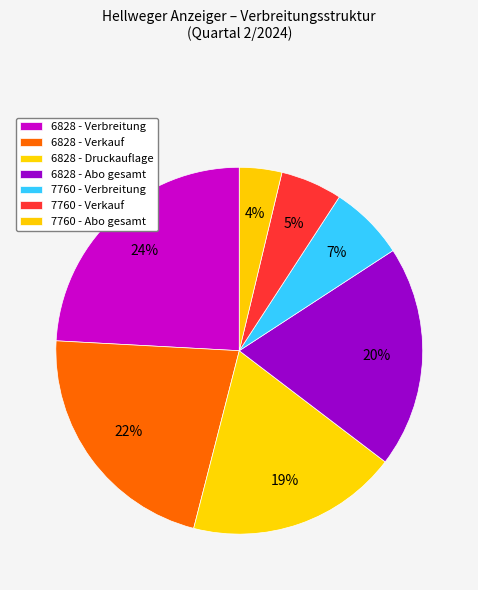

To the nearest percent, what is the average slice percentage?

14%